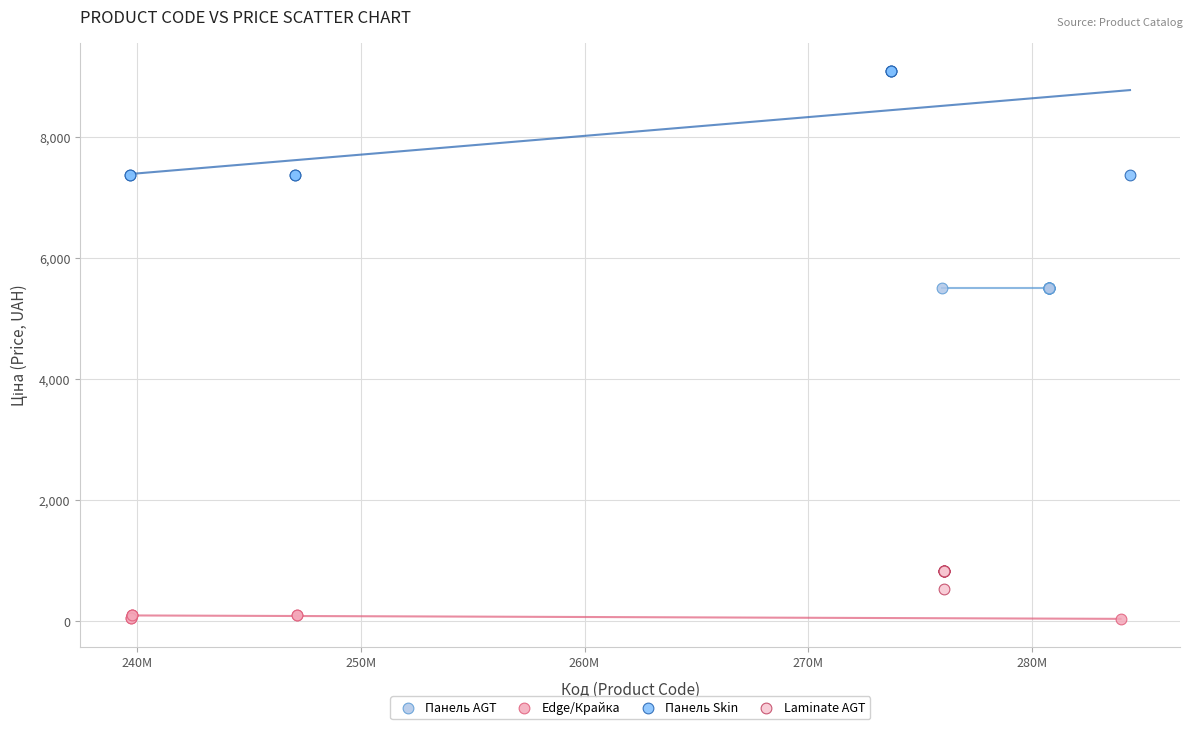

Which series reaches the minimum Y coordinate?

Edge/Крайка